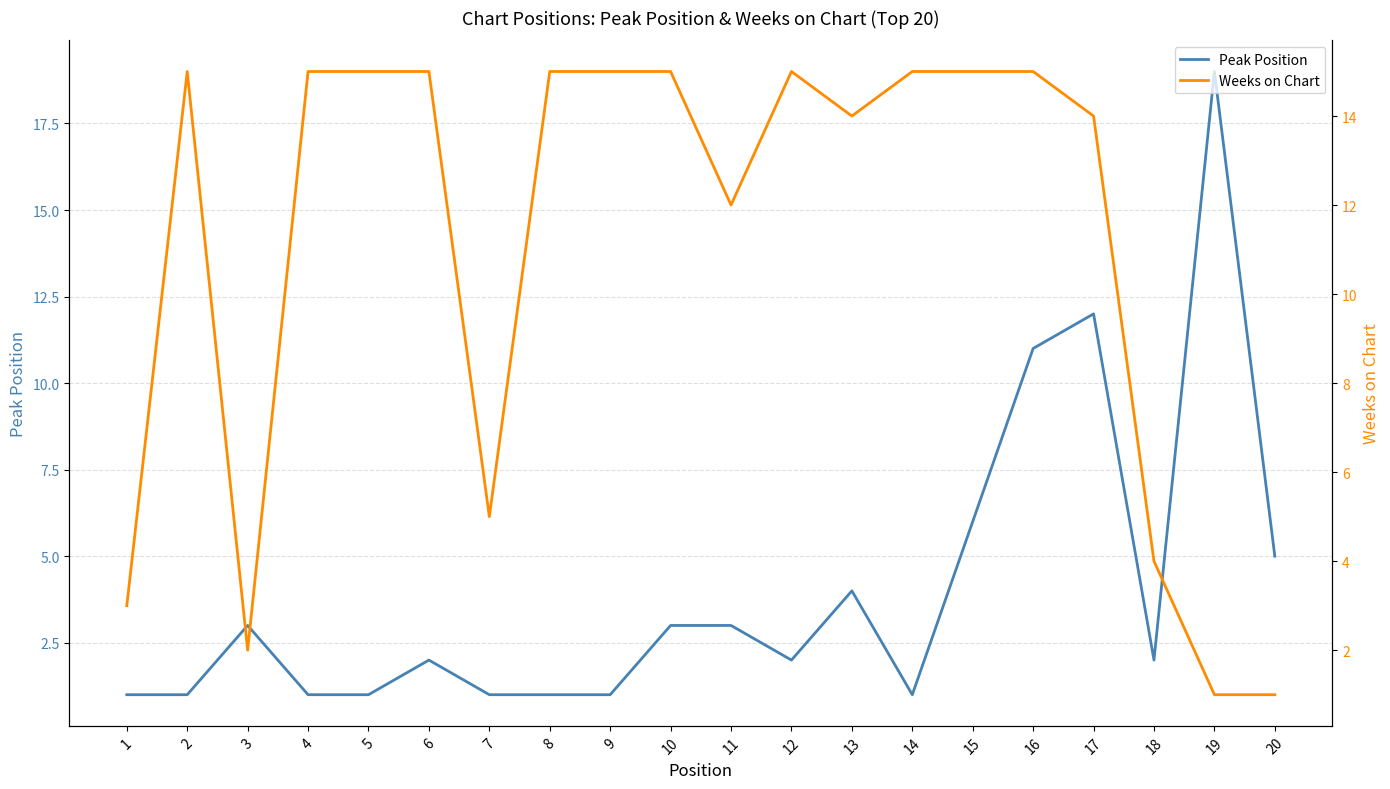

Between 3 and 15, which series saw the biggest shift?

Weeks on Chart